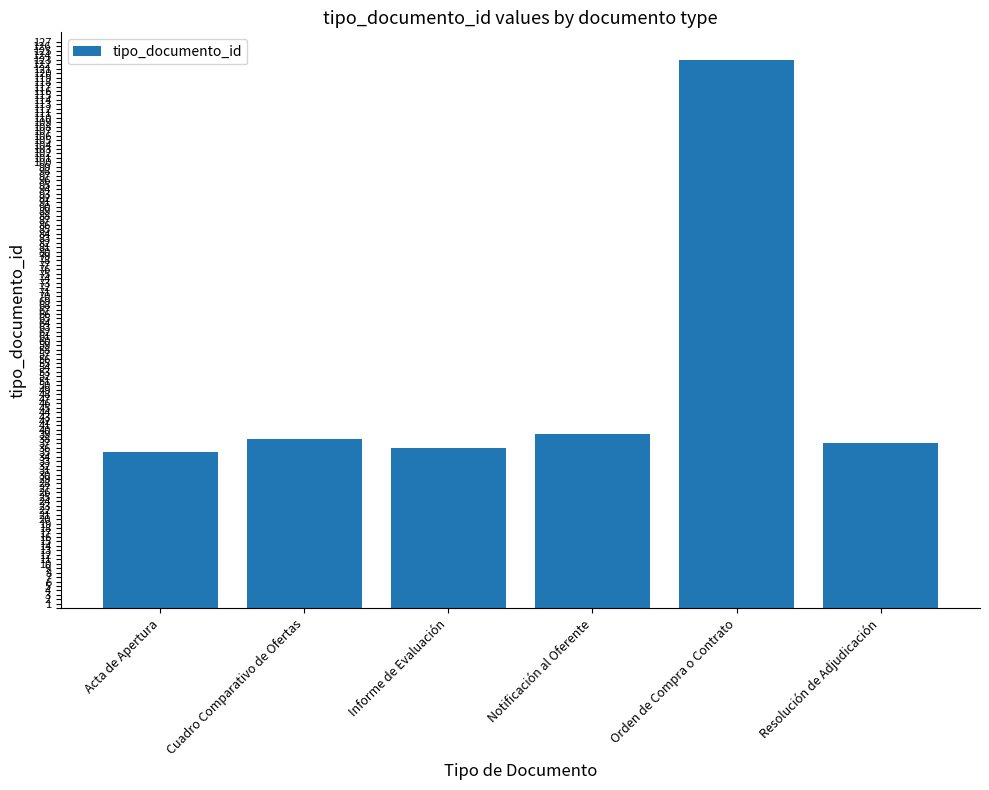

What is the label of the 1st bar from the left?

Acta de Apertura